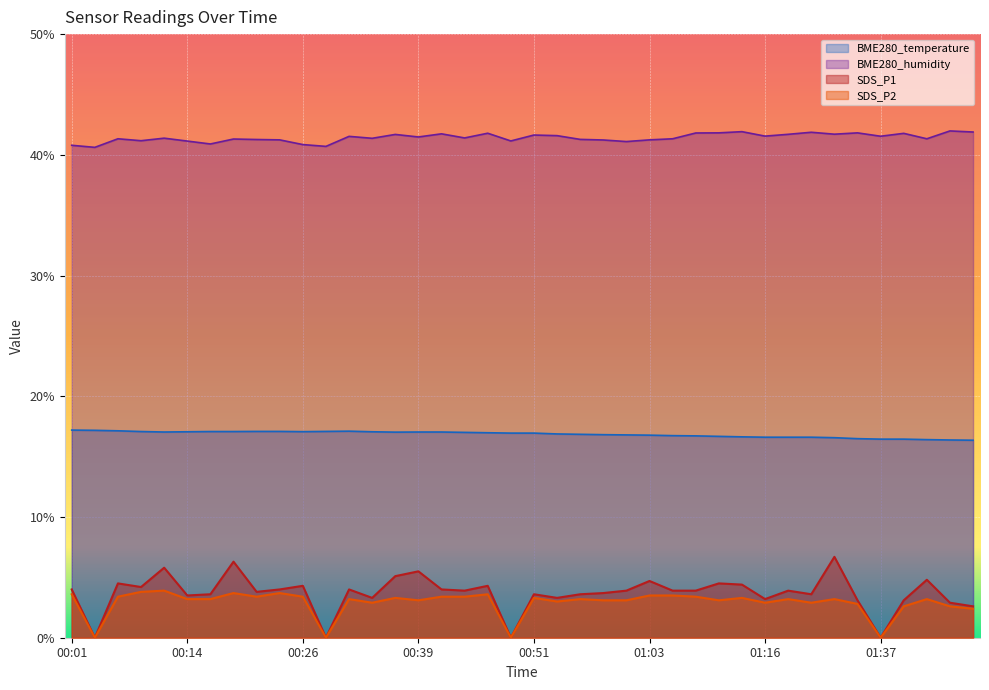

Is the value of SDS_P1 at 00:46 greater than the value of SDS_P2 at 01:22?

Yes